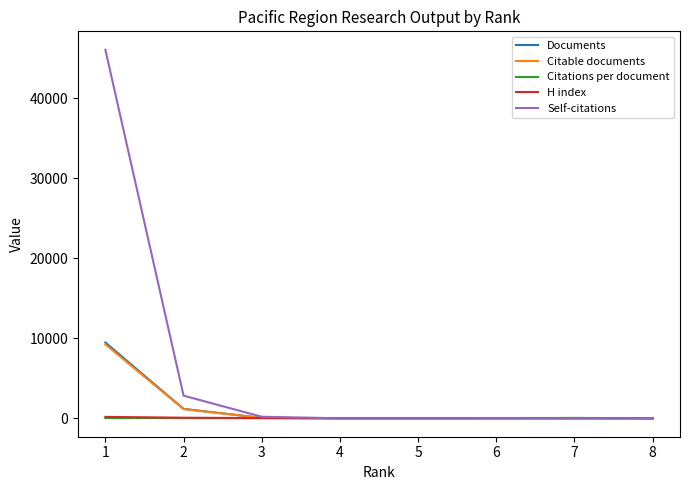

What is the difference between the second highest and minimum values in the Documents series?

1176.0